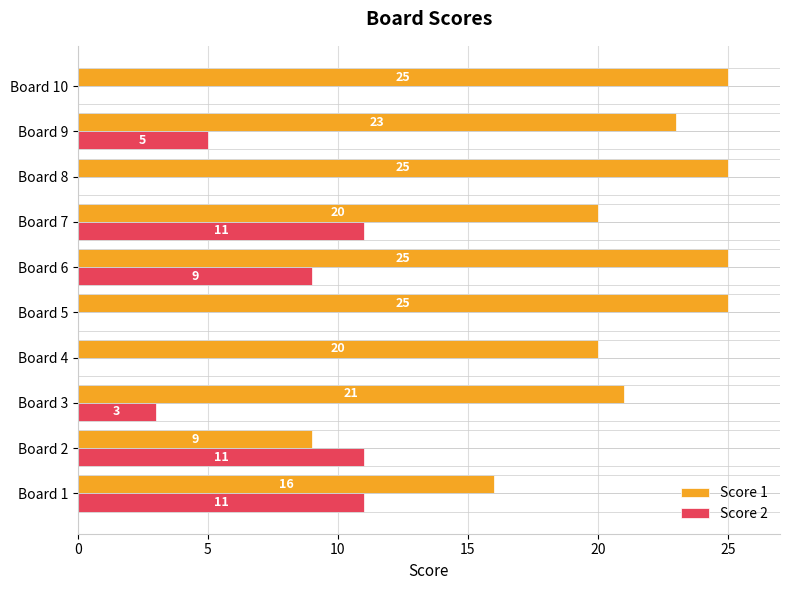

Which series changed the most between Board 4 and Board 7?

Score 2